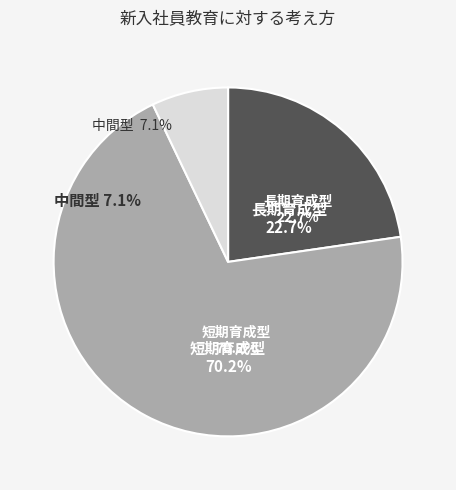

Does 6 represent more than half of the total?

No